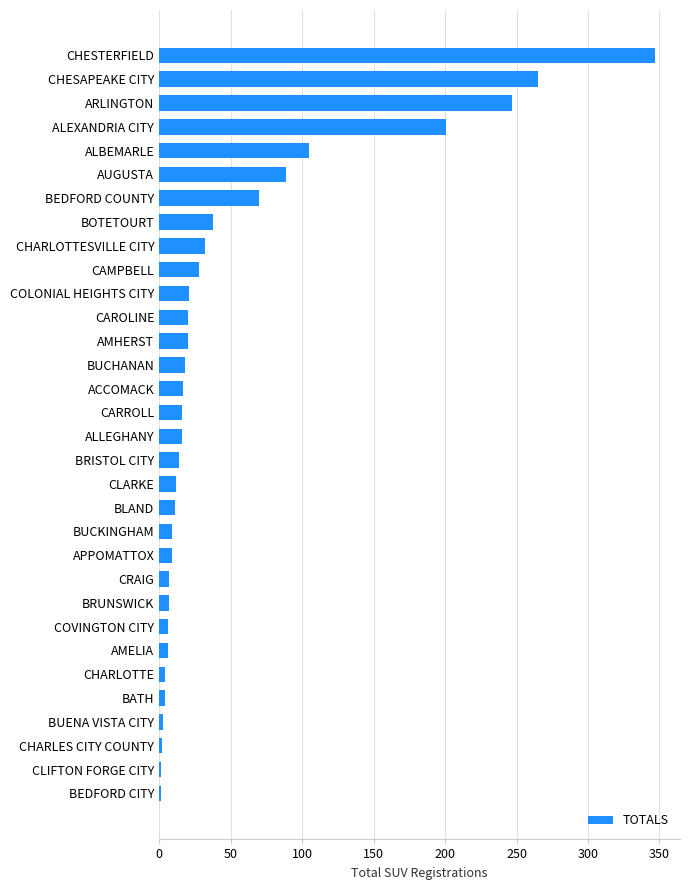

Where is the data nearest to the value 174?

ALEXANDRIA CITY